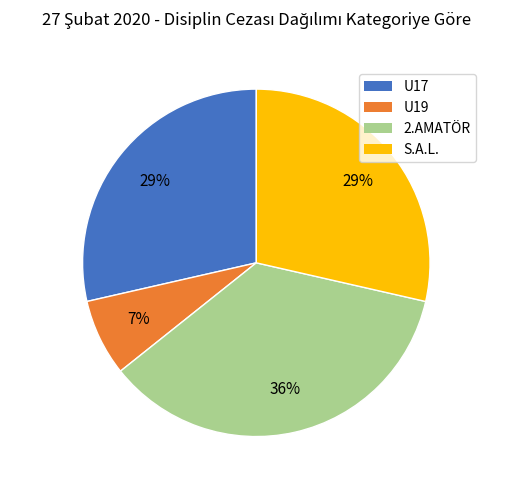

Combined, do 2.AMATÖR and U19 account for over 50%?

No